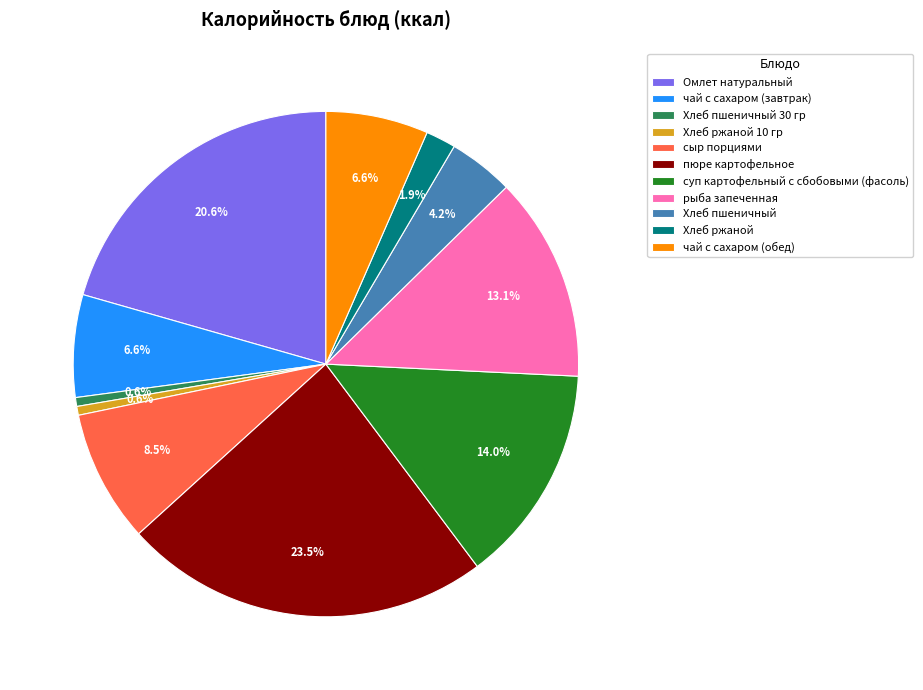

True or false: Хлеб ржаной 10 гр accounts for 7% of the total.

False